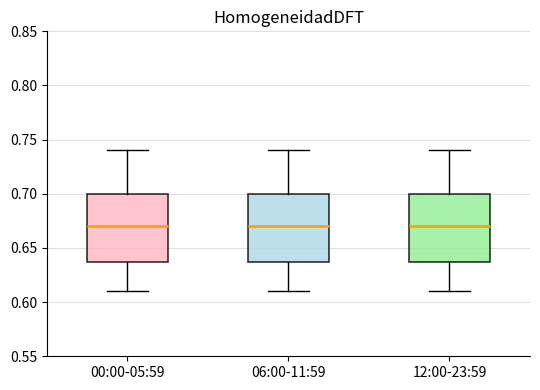

Where does the median line of the box for 06:00-11:59 sit on the y-axis? The values are not printed on the chart, so give them approximately, as read against the axis.

0.67